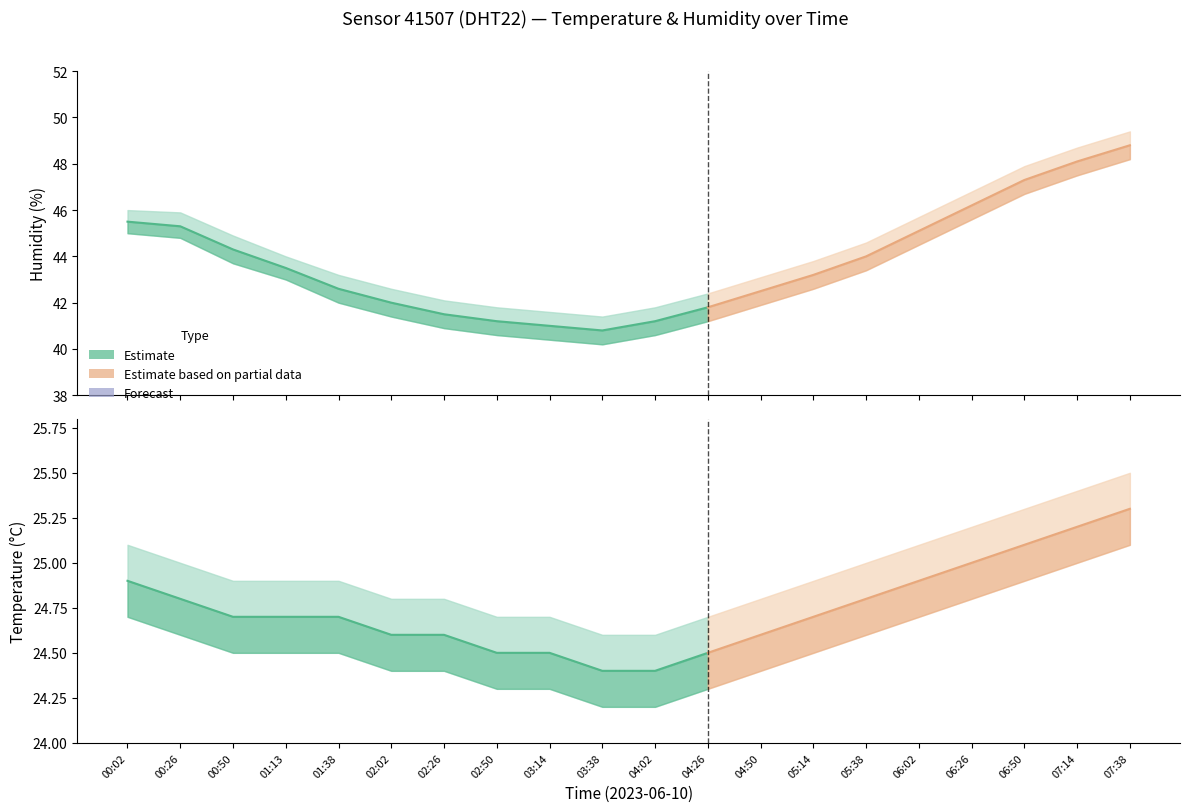

What is the value of the temperature_lower point at the 2nd from the left?

24.6